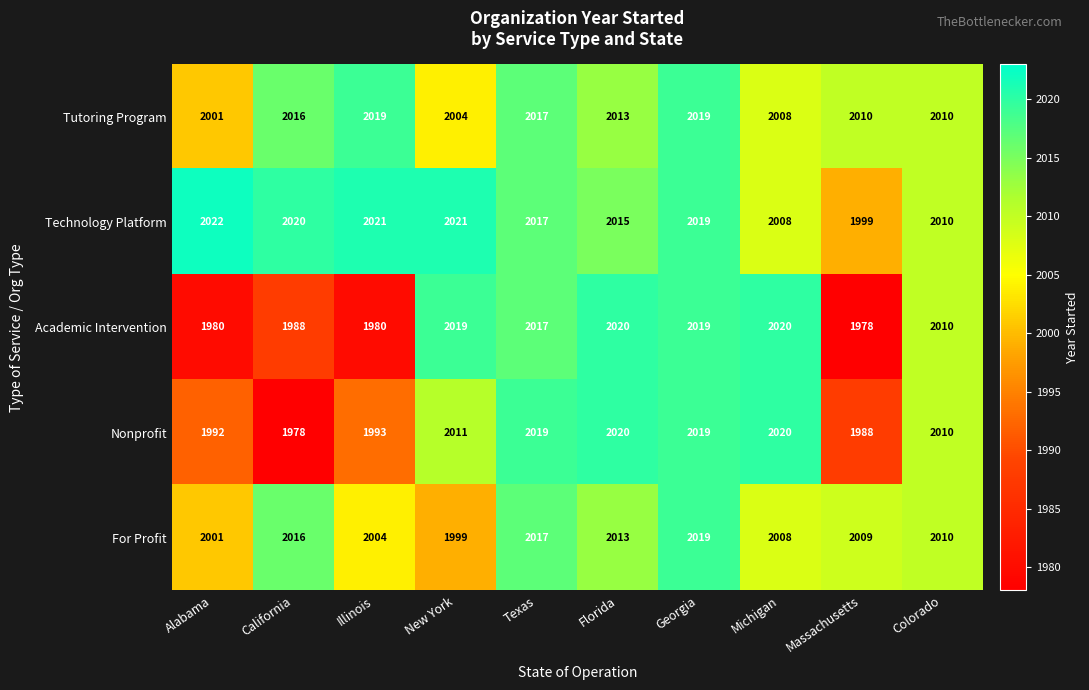

What is the smallest value displayed?

1978